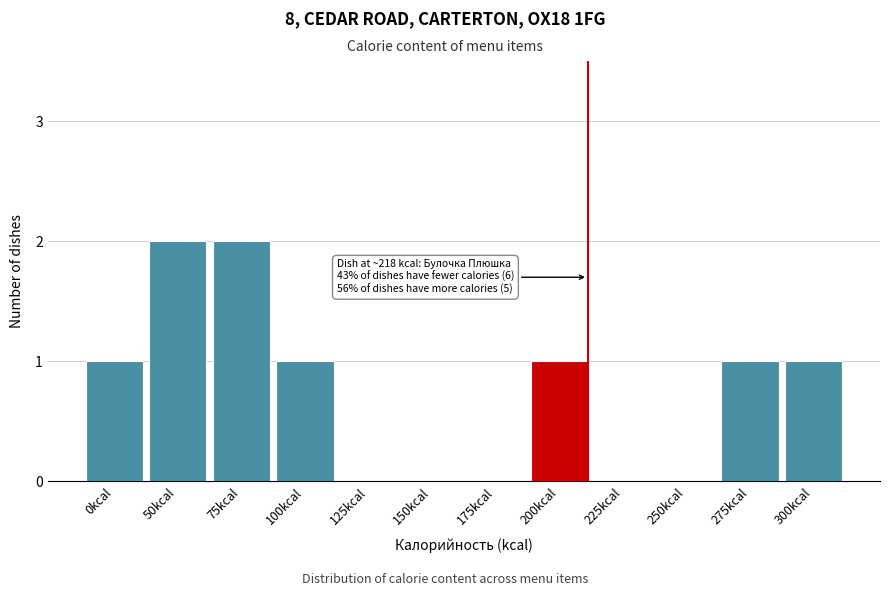

Reading right to left, what are all the values shown in this chart?

300kcal=1	275kcal=1	250kcal=0	225kcal=0	200kcal=1	175kcal=0	150kcal=0	125kcal=0	100kcal=1	75kcal=2	50kcal=2	0kcal=1